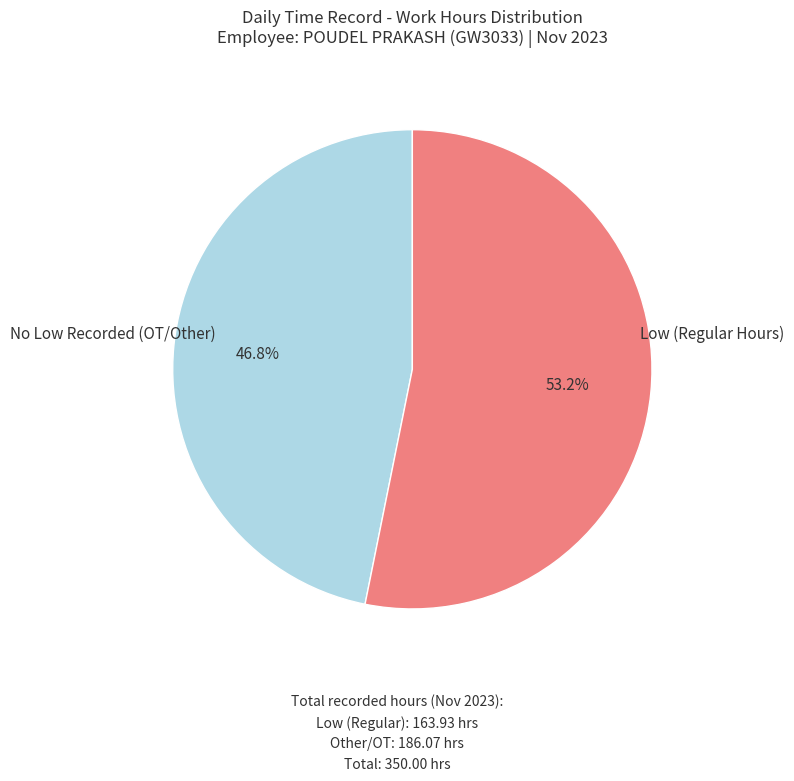

How many slices are in this pie chart?

2